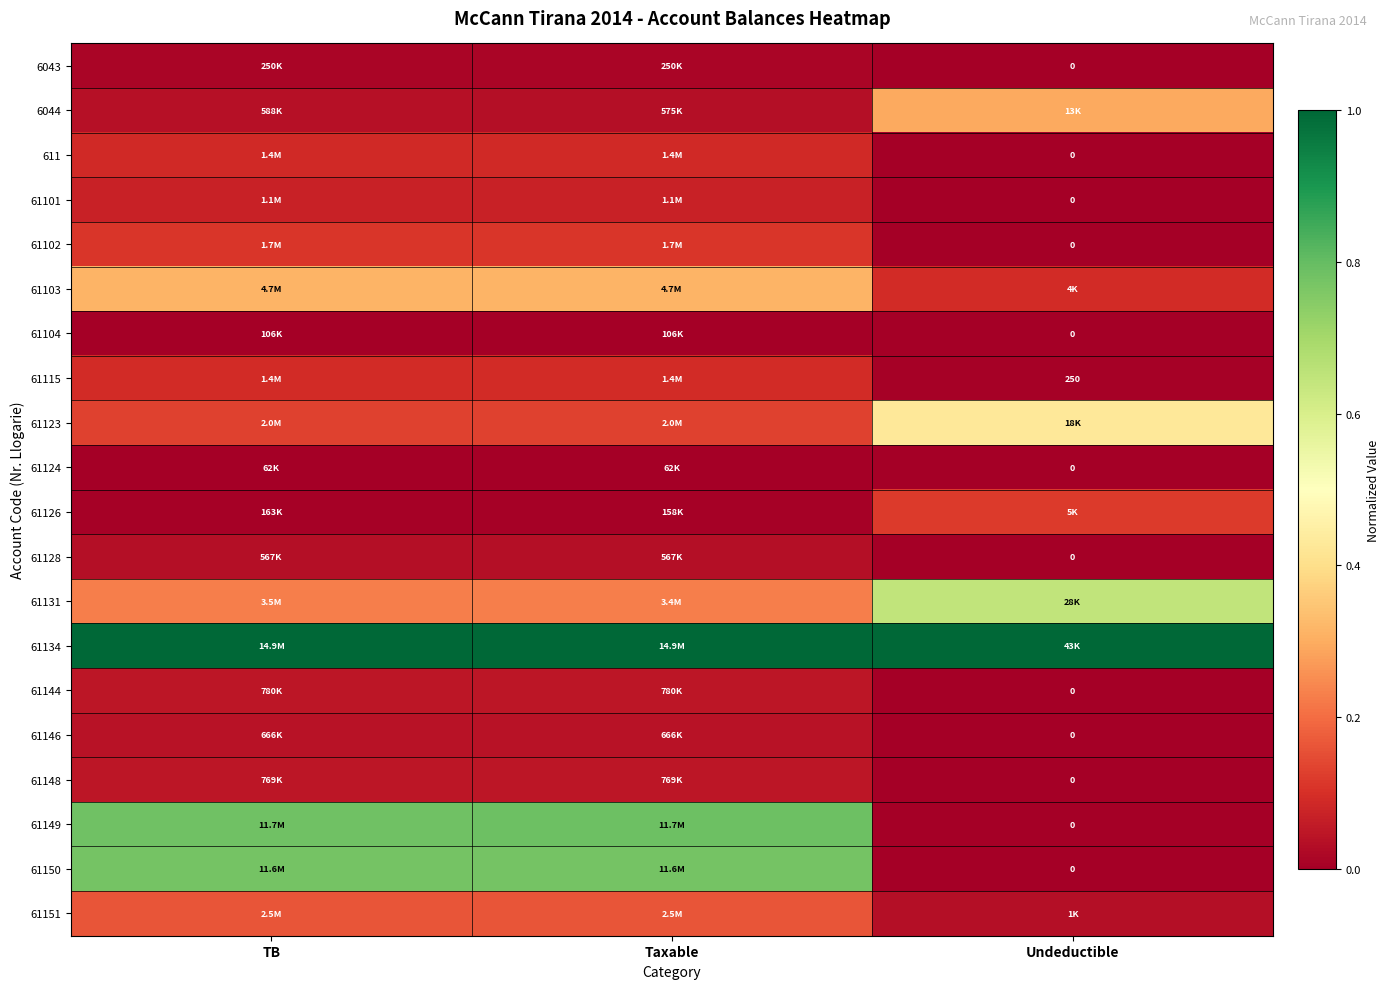

What is the difference between the maximum and minimum values in the 61150 series?

0.8